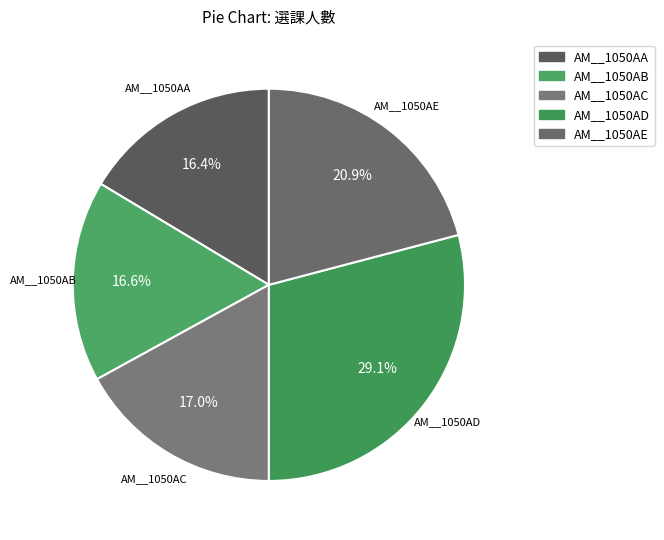

Does any single category account for the majority?

No